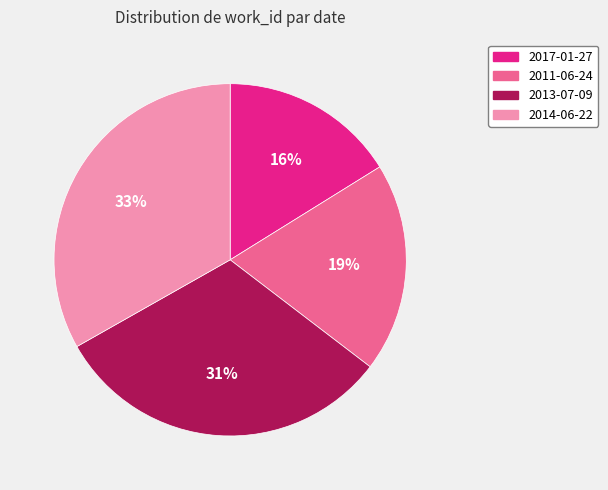

To the nearest percent, what percentage of the pie is 2014-06-22?

33%